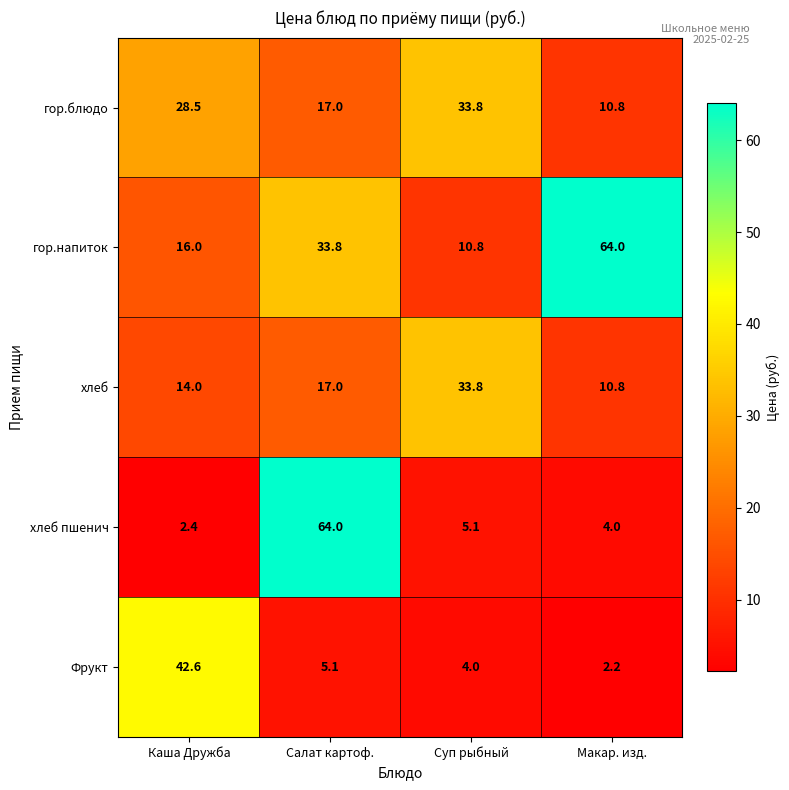

At which label does гор.блюдо reach its minimum?

Макар. изд.